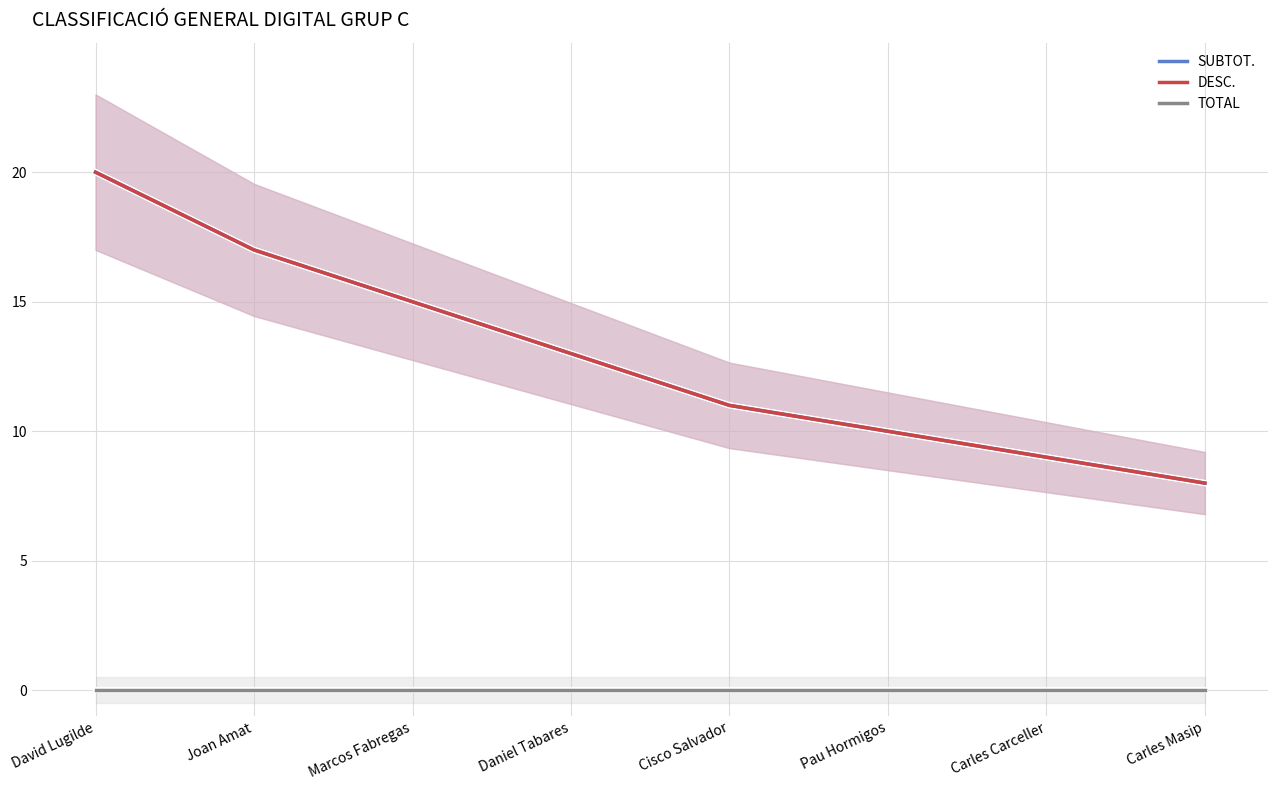

What are all the series names shown in the legend?

SUBTOT., DESC., TOTAL